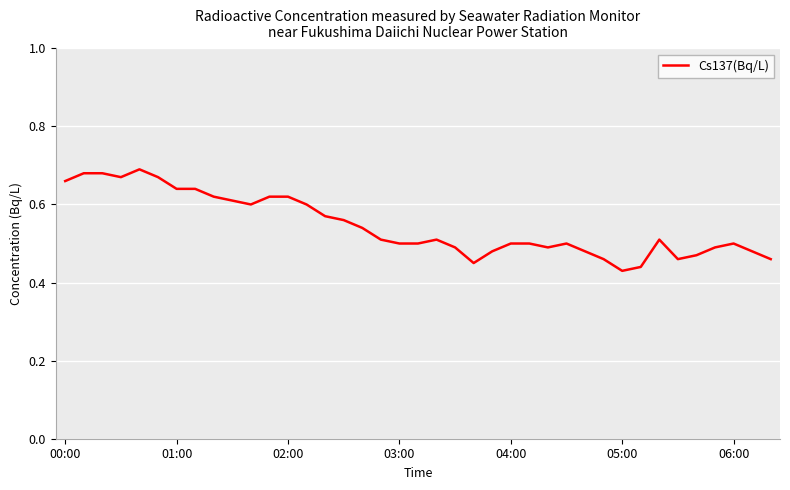

What is the difference between the maximum and minimum values?

0.3